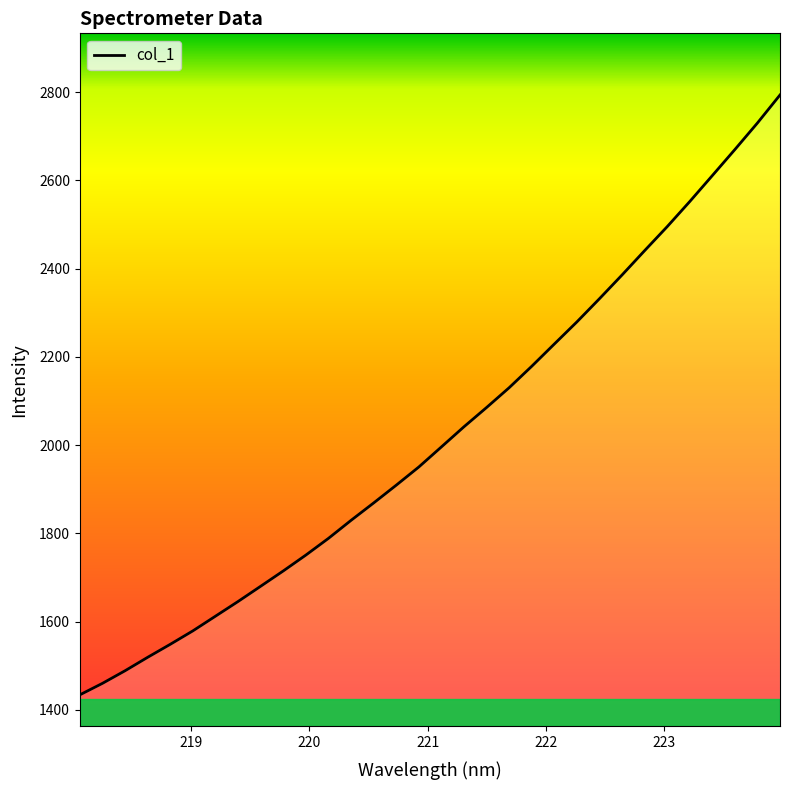

What is the difference between the maximum and minimum values?

1359.5